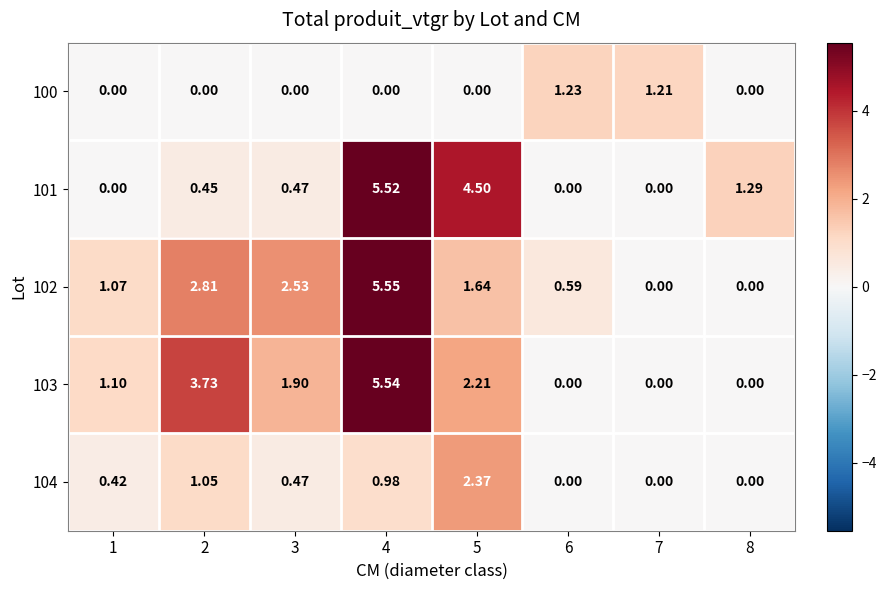

Is the value of 100 at 7 greater than the value of 103 at 7?

Yes